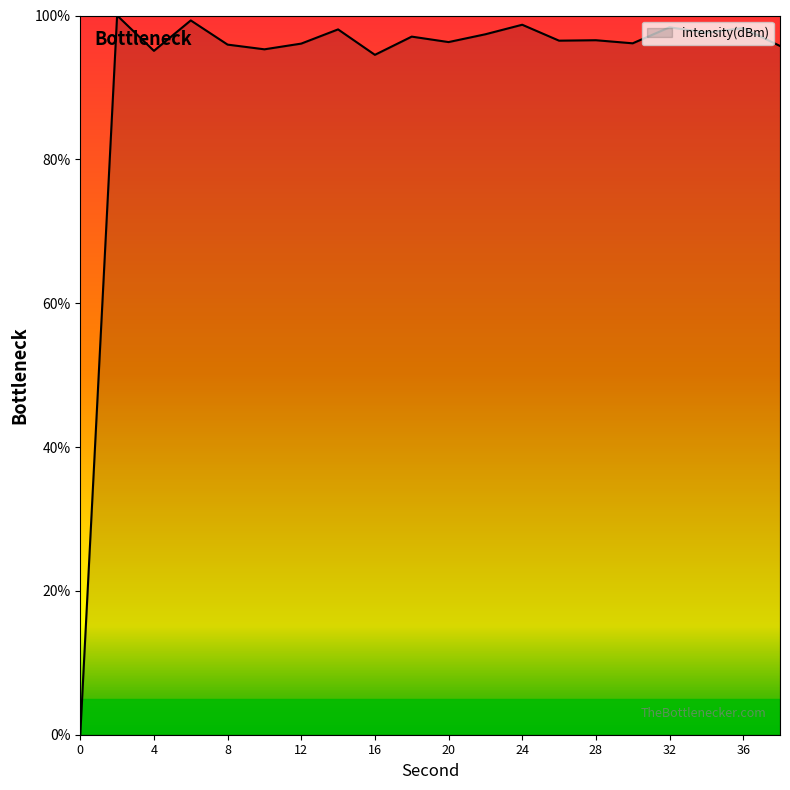

What is the greatest value displayed?

100.0